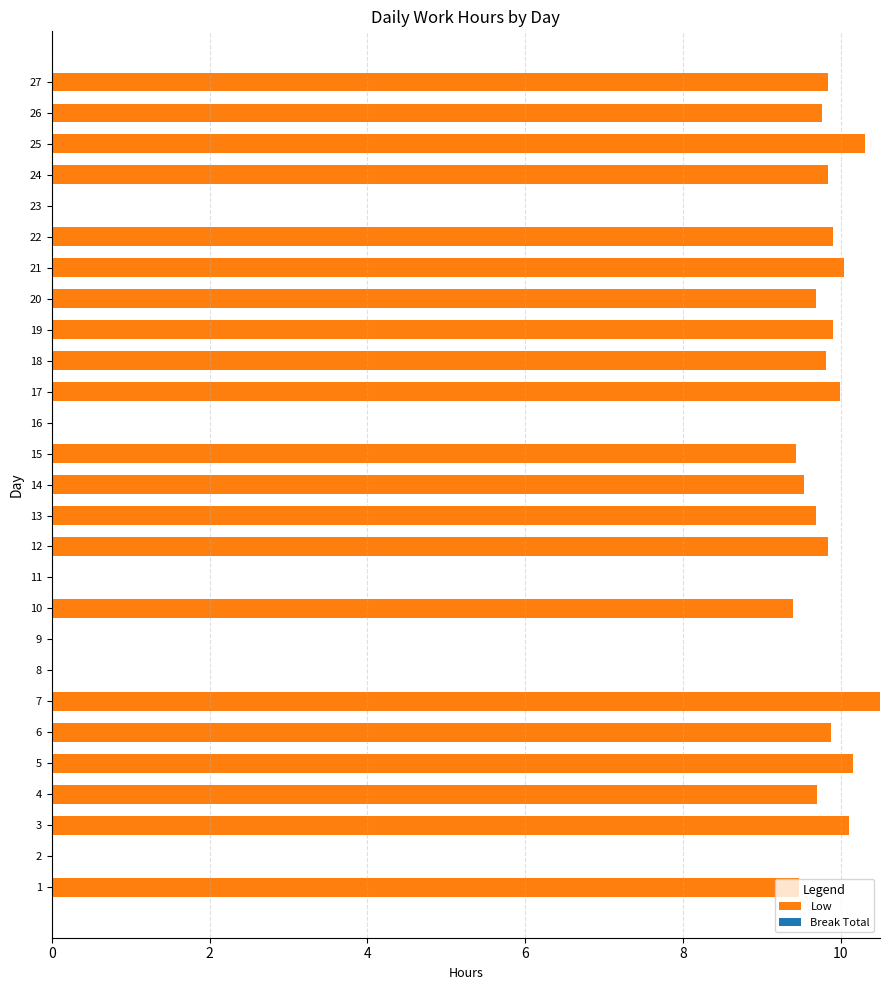

Read the value at 19.

9.9